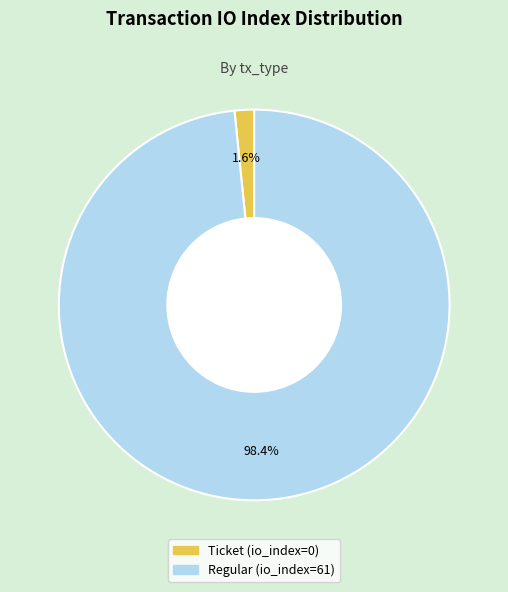

To the nearest percent, what is the difference between the Regular (io_index=61) and Ticket (io_index=0) slice percentages?

97%